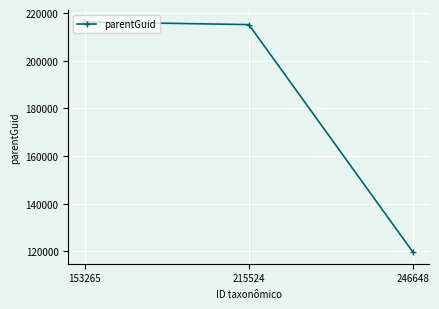

What is the approximate value at 153265?

216283